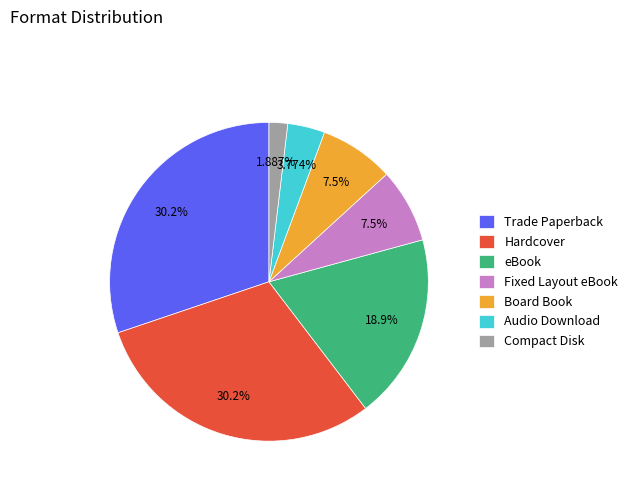

Count the number of slices in the pie.

7